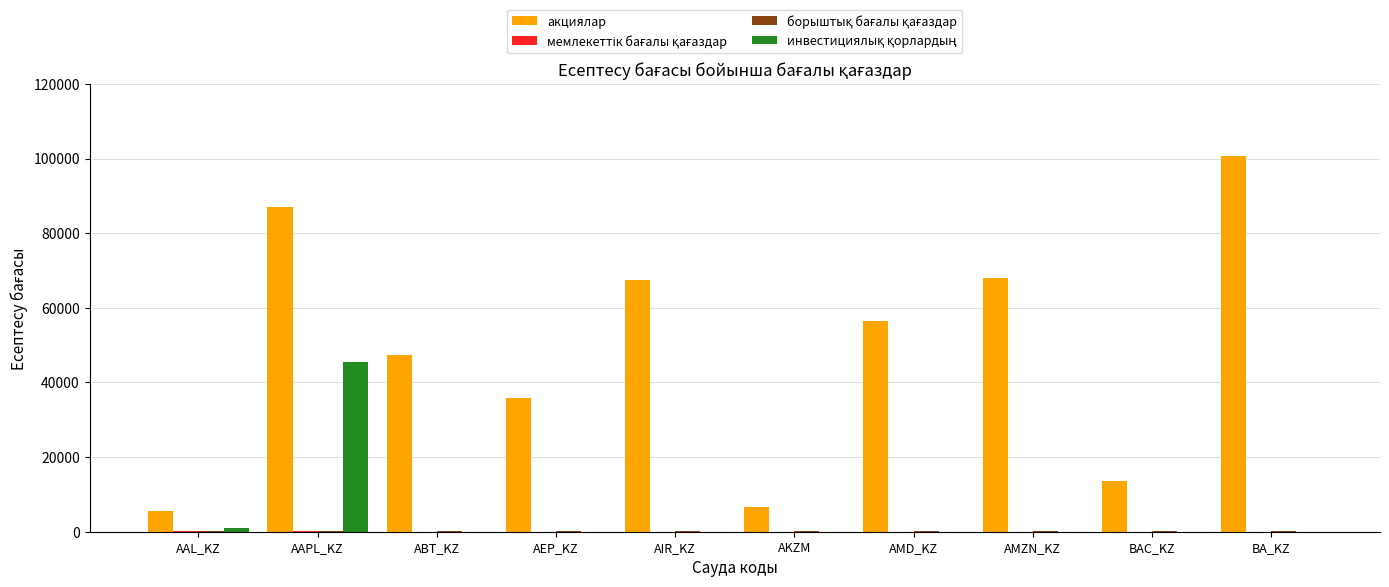

Which series has the widest spread of values?

акциялар